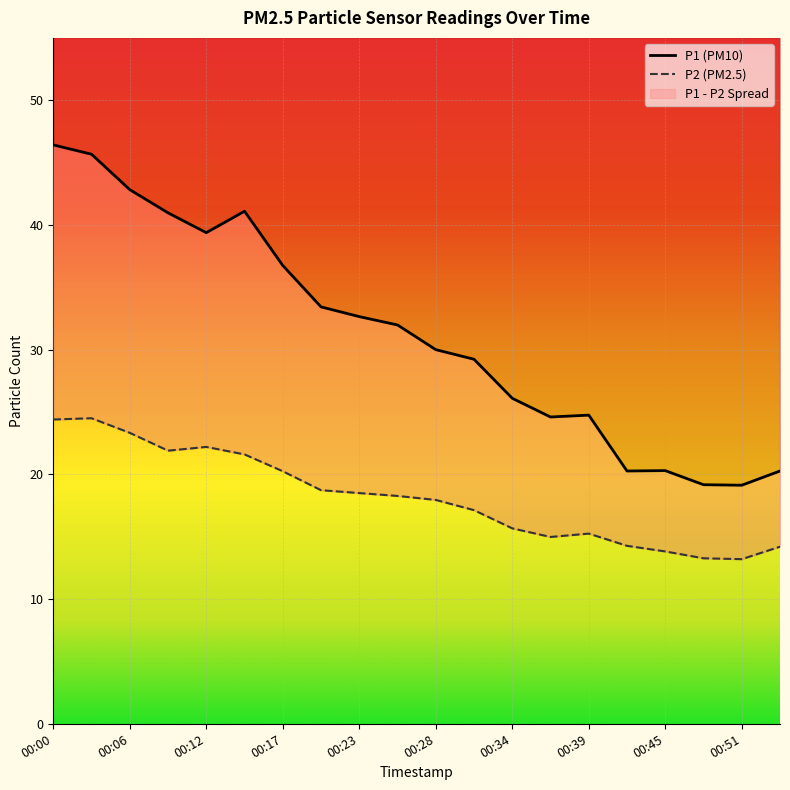

At which category is the sum across all series the highest?

00:00